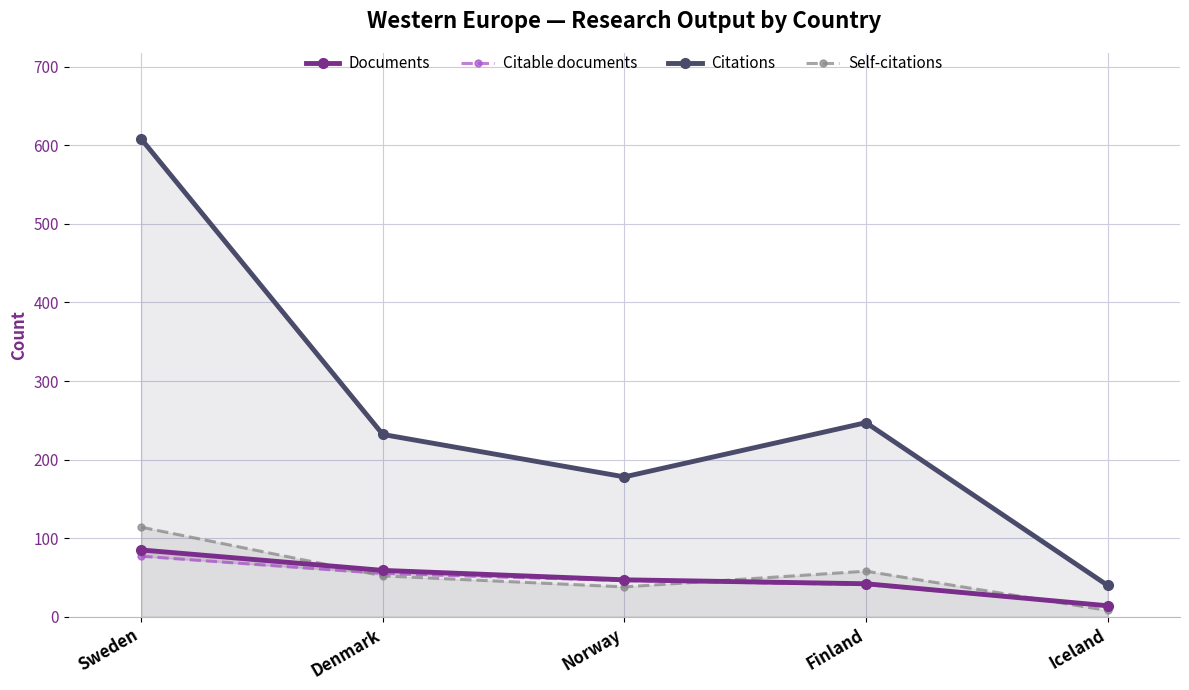

How many lines are shown in the chart?

4